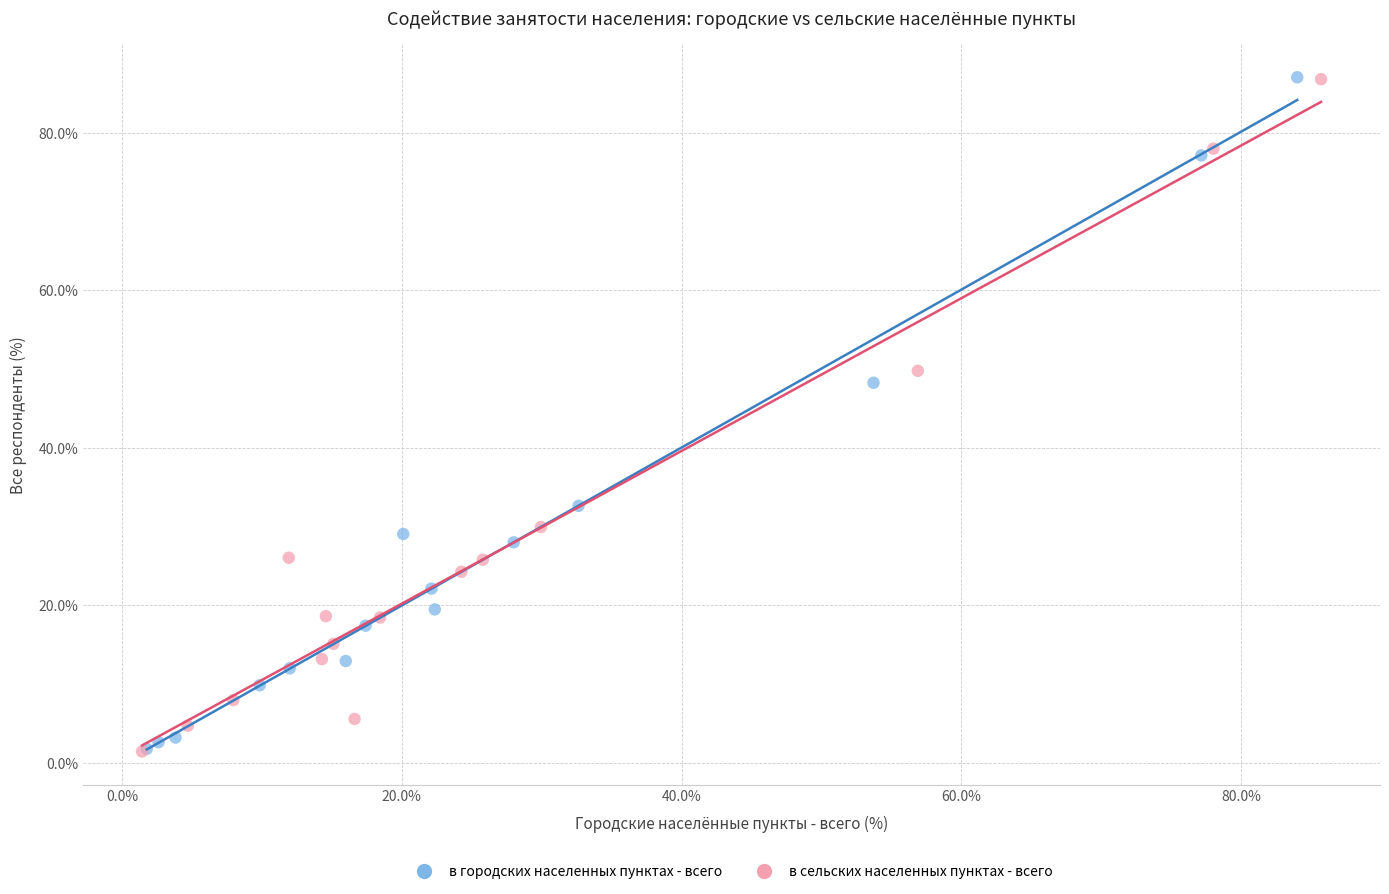

Which series has the widest spread of Y values?

в сельских населенных пунктах - всего